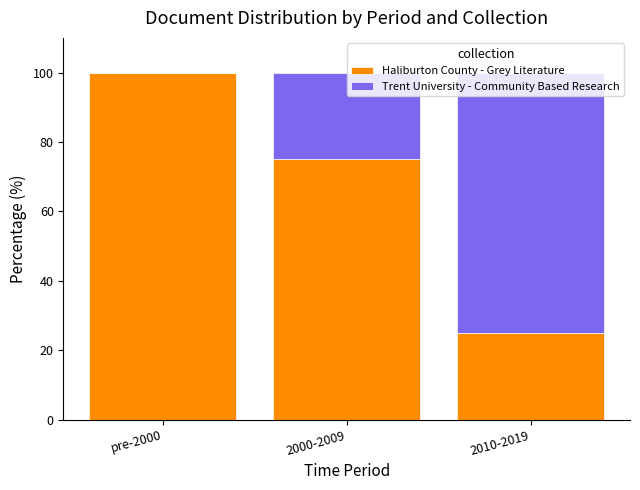

What is the sum of all Haliburton County - Grey Literature values?

200